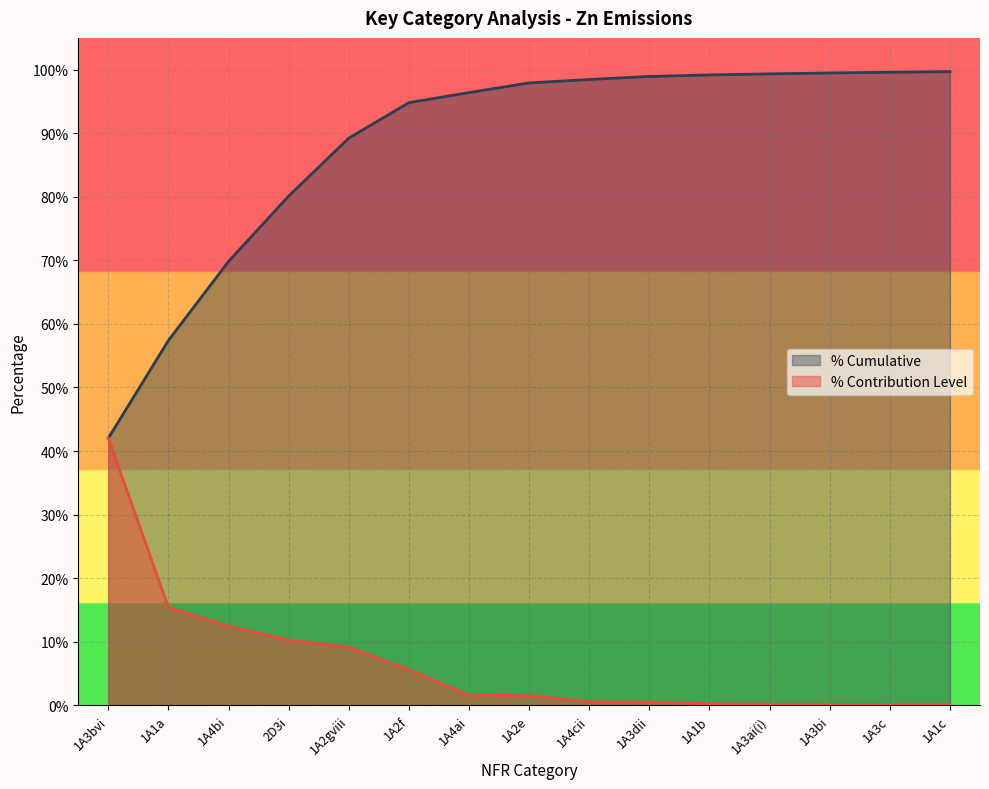

Which series has the largest range (max minus min)?

% Cumulative